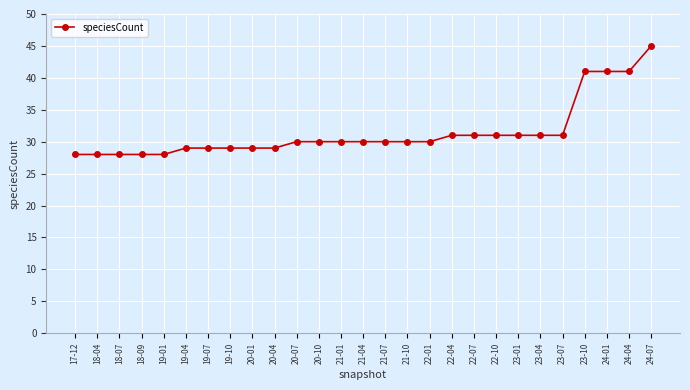

What is the difference between the maximum and minimum values?

17